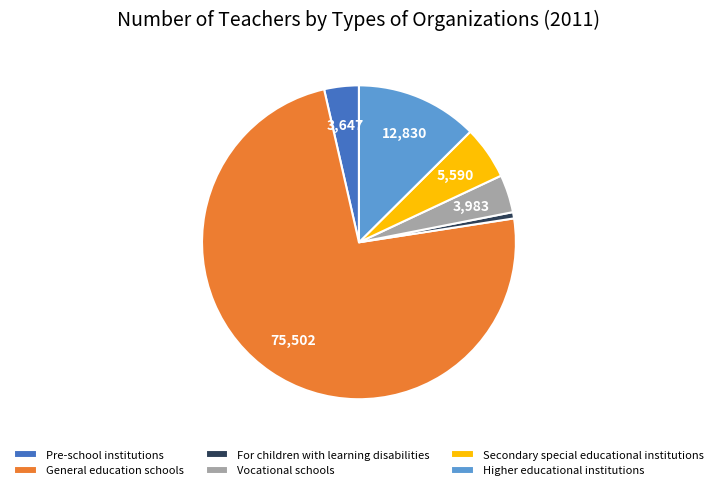

Which has a higher value, For children with learning disabilities or Pre-school institutions?

Pre-school institutions